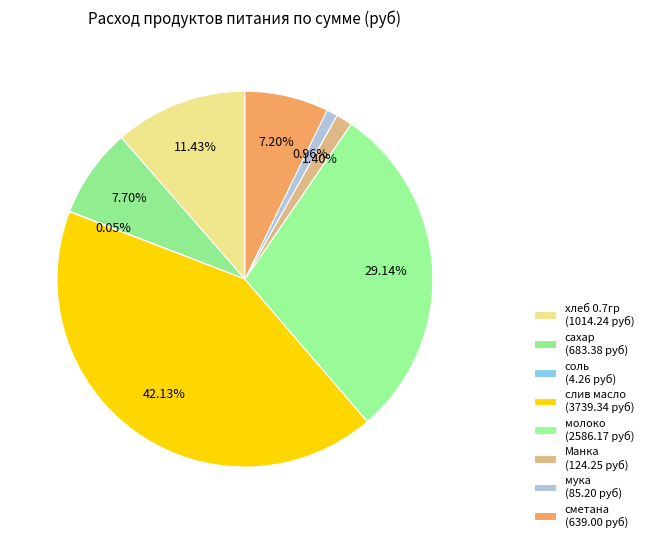

What is the change in value from хлеб 0.7гр to молоко?

+1571.9